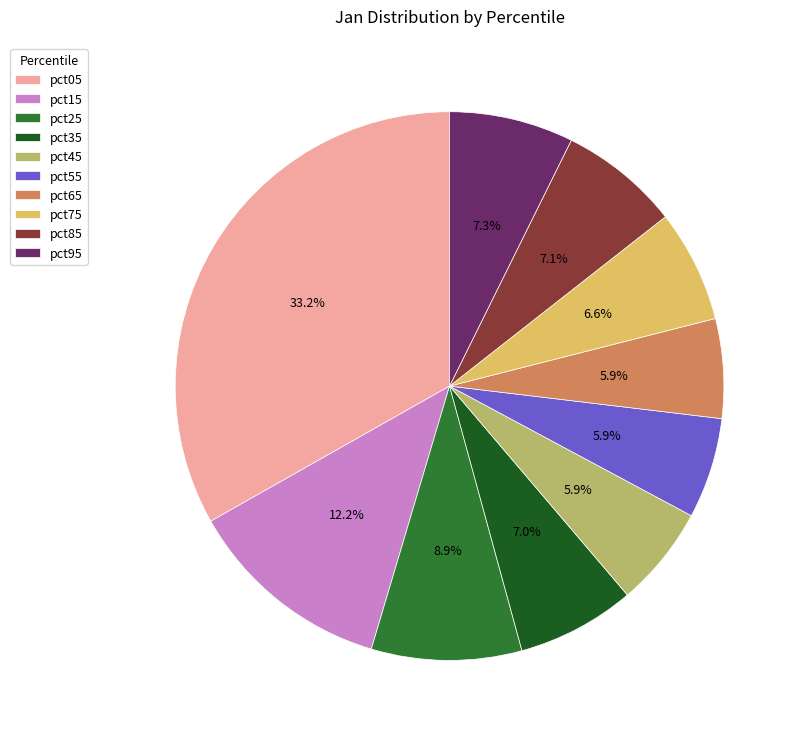

To the nearest percent, what is the difference between the largest and smallest slice percentages?

27%